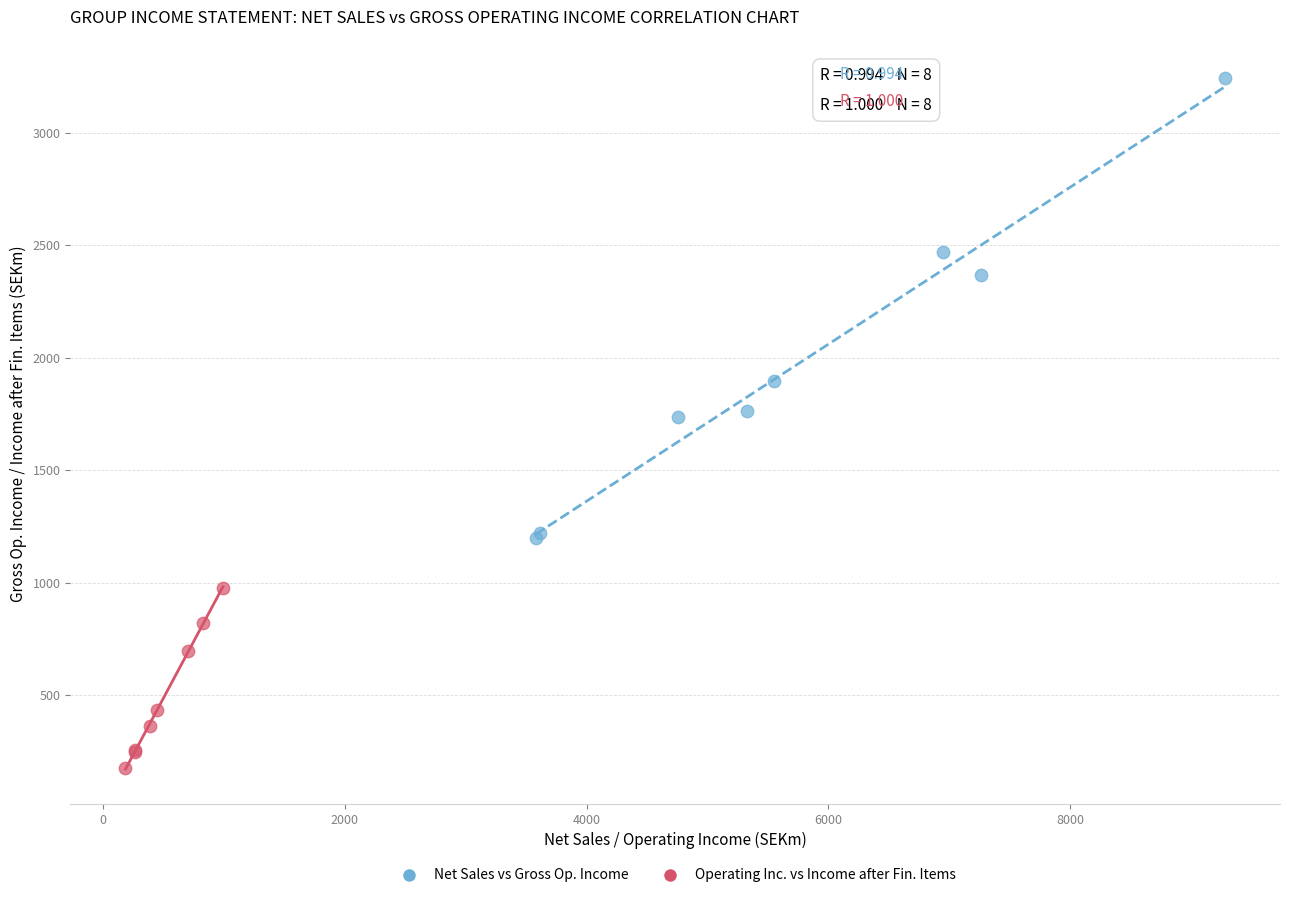

Which series contains the highest Y value?

Net Sales vs Gross Op. Income